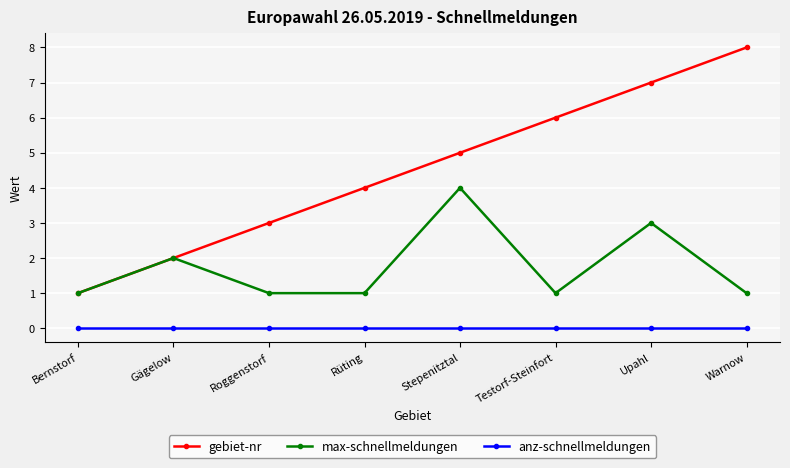

At which label is gebiet-nr closest to 4?

Rüting